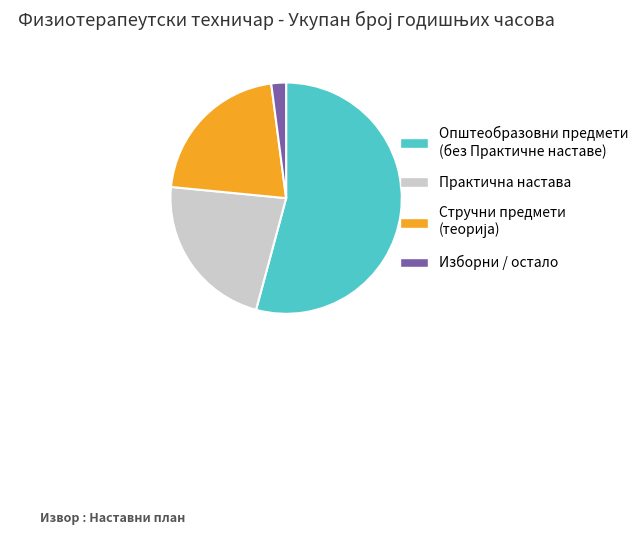

True or false: Практична настава accounts for 22% of the total.

True